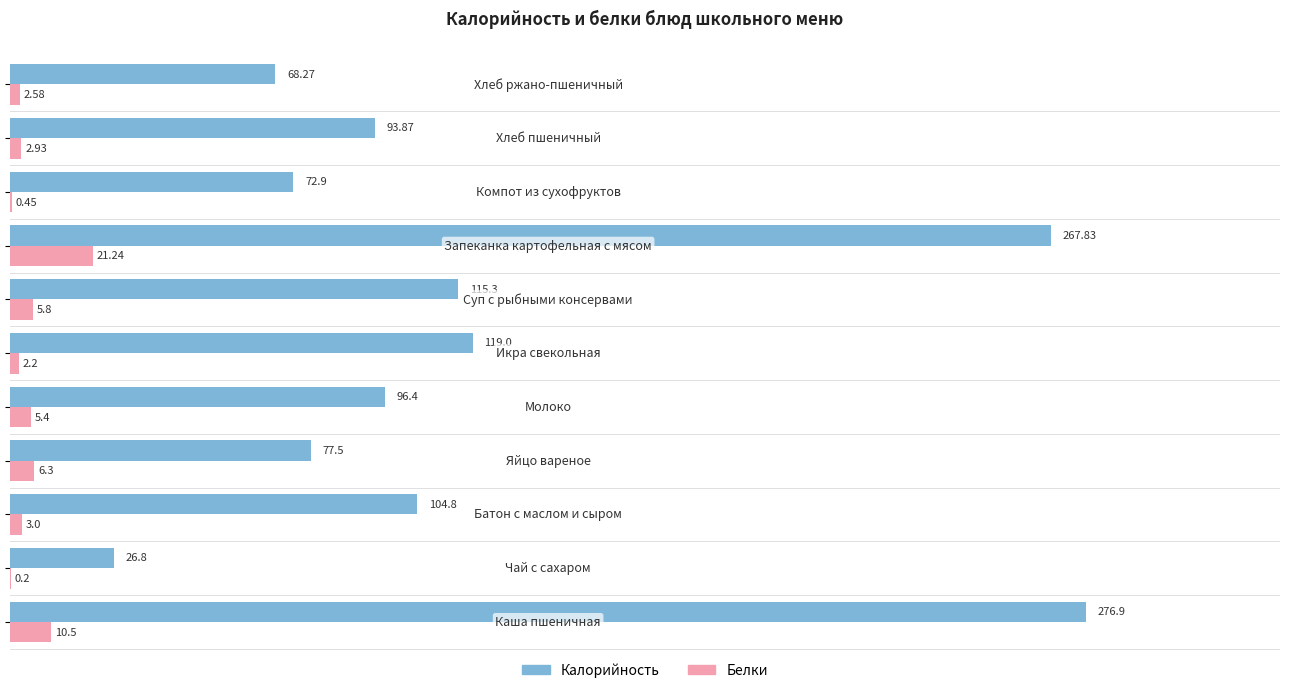

What is the sum of all Калорийность values?

1319.6